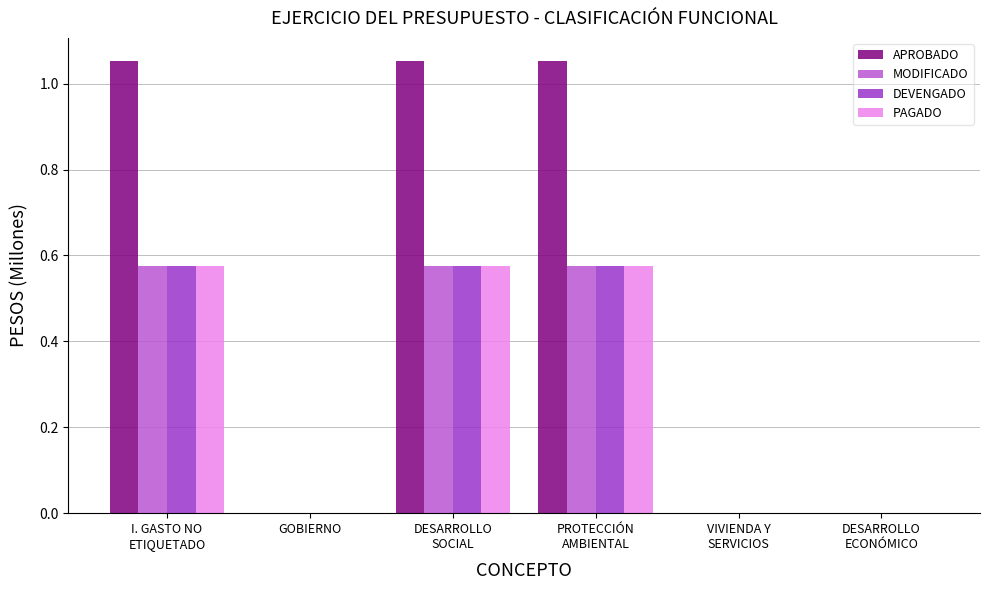

Is it true that MODIFICADO equals 0.3 at DESARROLLO
SOCIAL?

False